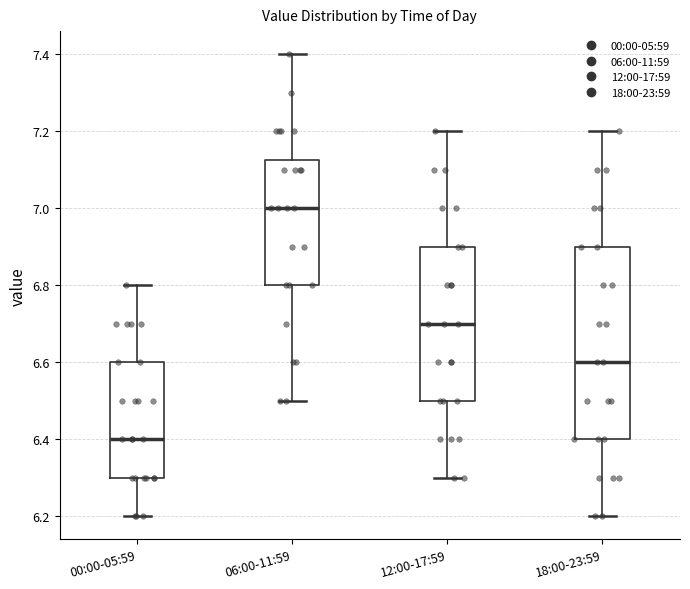

Where does the lower whisker of the box for 12:00-17:59 end on the y-axis? The values are not printed on the chart, so give them approximately, as read against the axis.

6.30